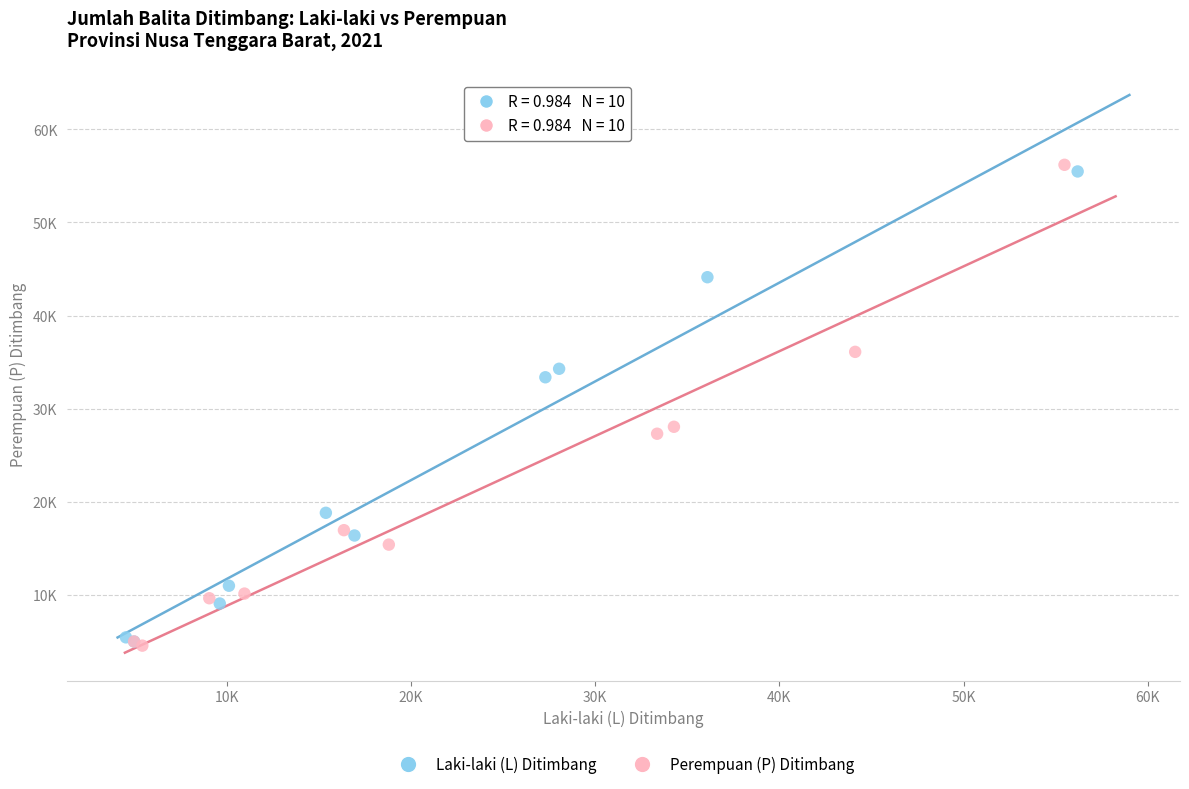

What are all the series names shown in the legend?

Laki-laki (L) Ditimbang, Perempuan (P) Ditimbang